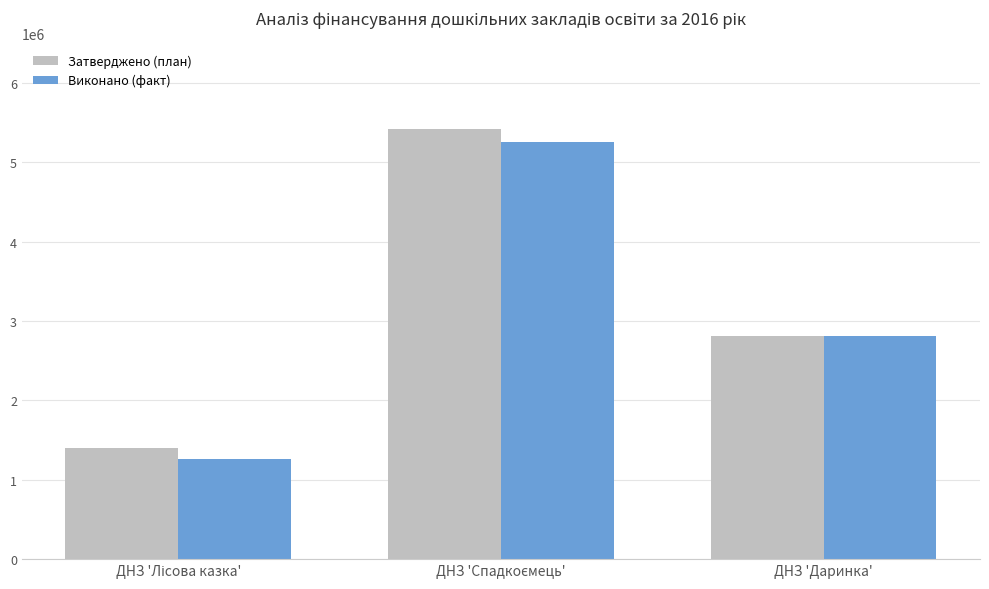

What is the total value across all series at ДНЗ 'Даринка'?

5627555.8